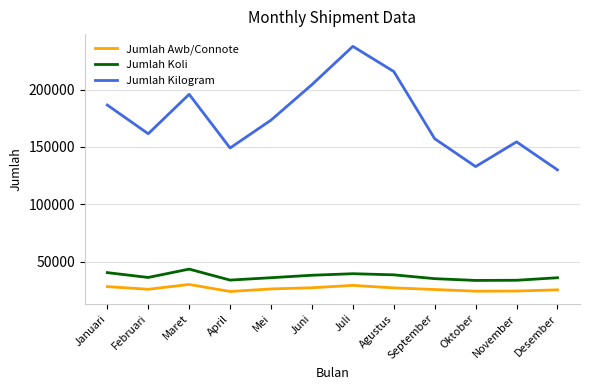

What is the spread (max minus min) of values at November?

130129